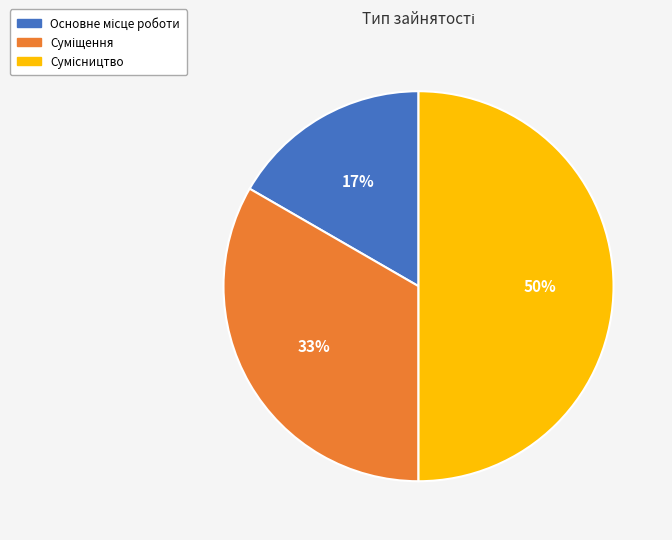

To the nearest percent, what is the difference between the largest and smallest slice percentages?

33%